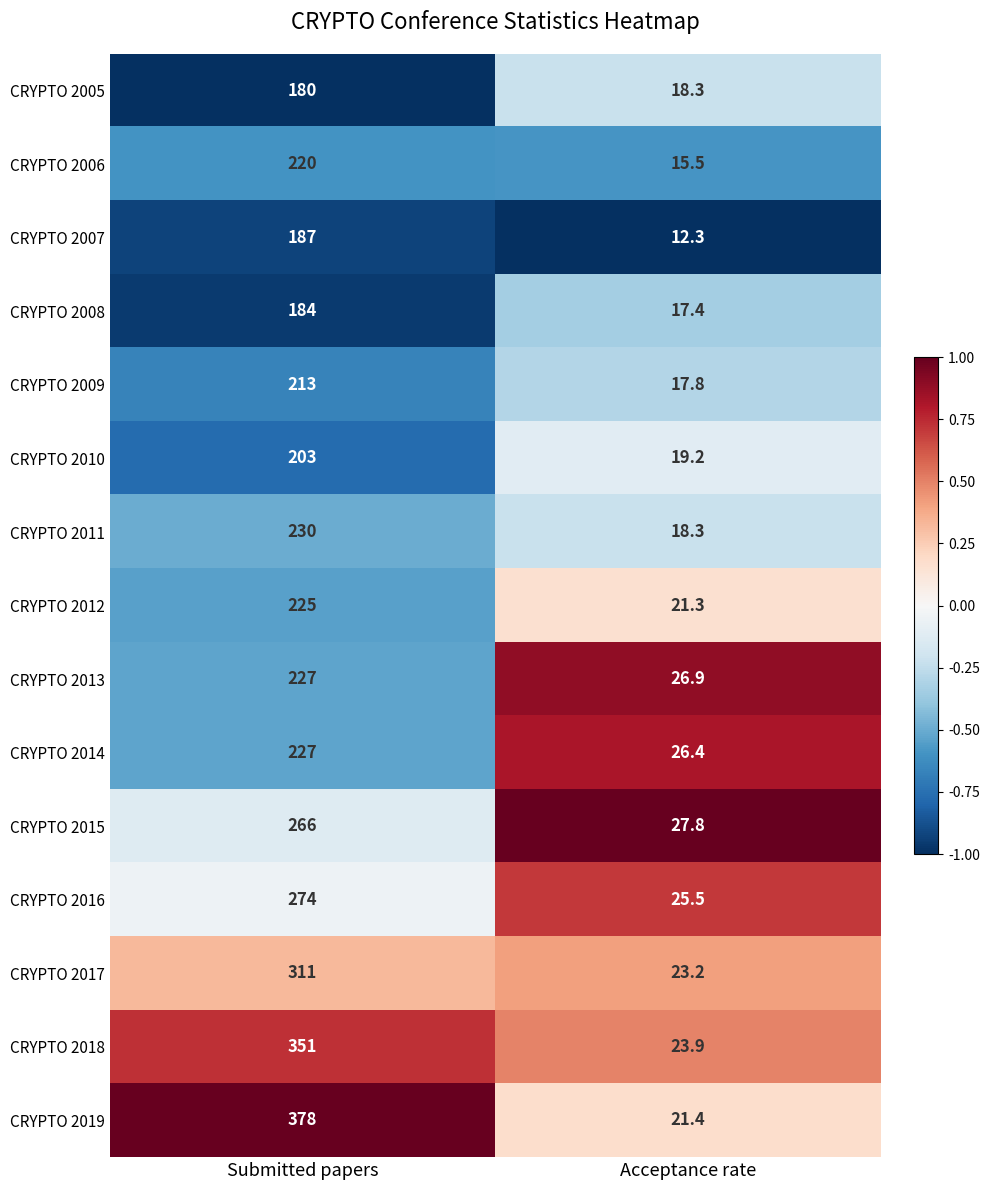

Between Submitted papers and Acceptance rate, which series saw the biggest shift?

CRYPTO 2019